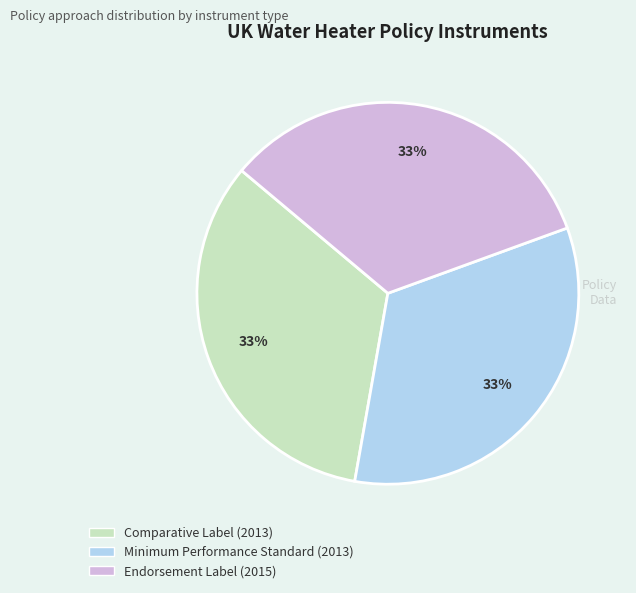

To the nearest percent, what is the average slice percentage?

33%